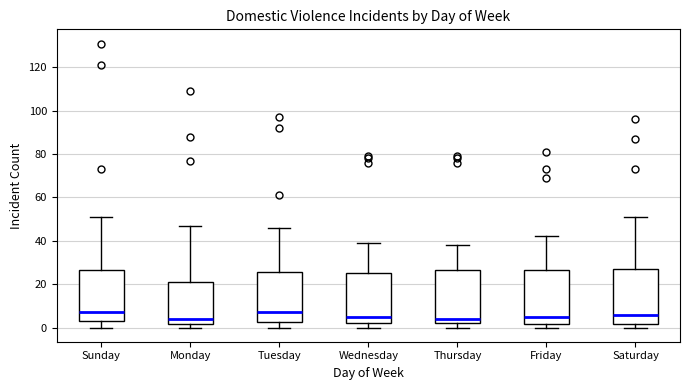

Reading left to right, read every box against the y-axis: the position of its median line, the range the box covers, and the ends of its whiskers. The values are not printed on the chart, so give them approximately, as read against the axis.

Sunday: median 8, box 4 to 26, whiskers 0 to 52
Monday: median 4, box 2 to 22, whiskers 0 to 48
Tuesday: median 8, box 2 to 26, whiskers 0 to 46
Wednesday: median 6, box 2 to 26, whiskers 0 to 40
Thursday: median 4, box 2 to 26, whiskers 0 to 38
Friday: median 6, box 2 to 26, whiskers 0 to 42
Saturday: median 6, box 2 to 28, whiskers 0 to 52